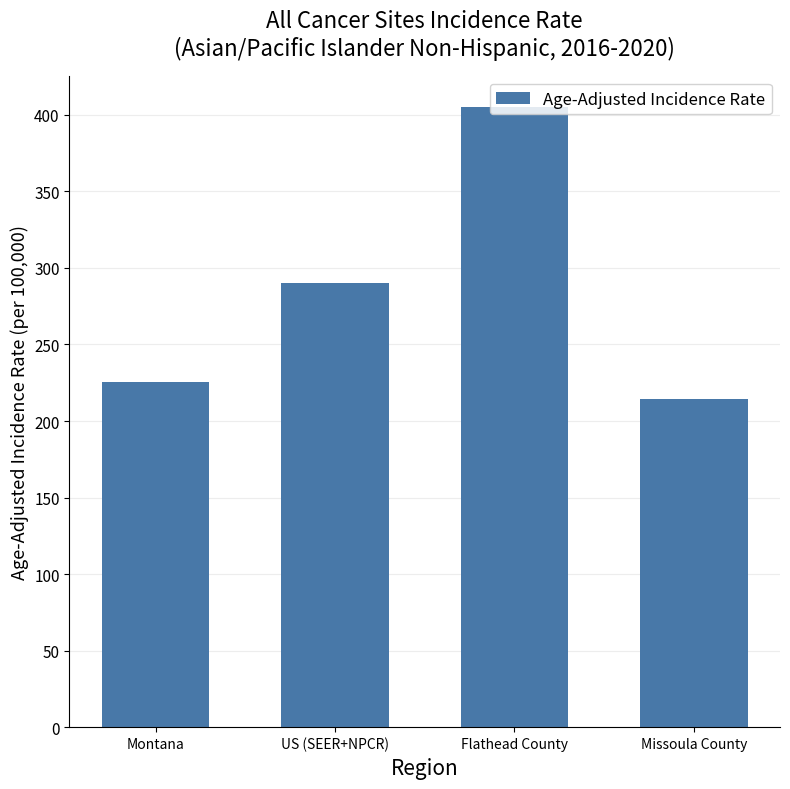

What is the label of the 2nd bar from the left?

US (SEER+NPCR)